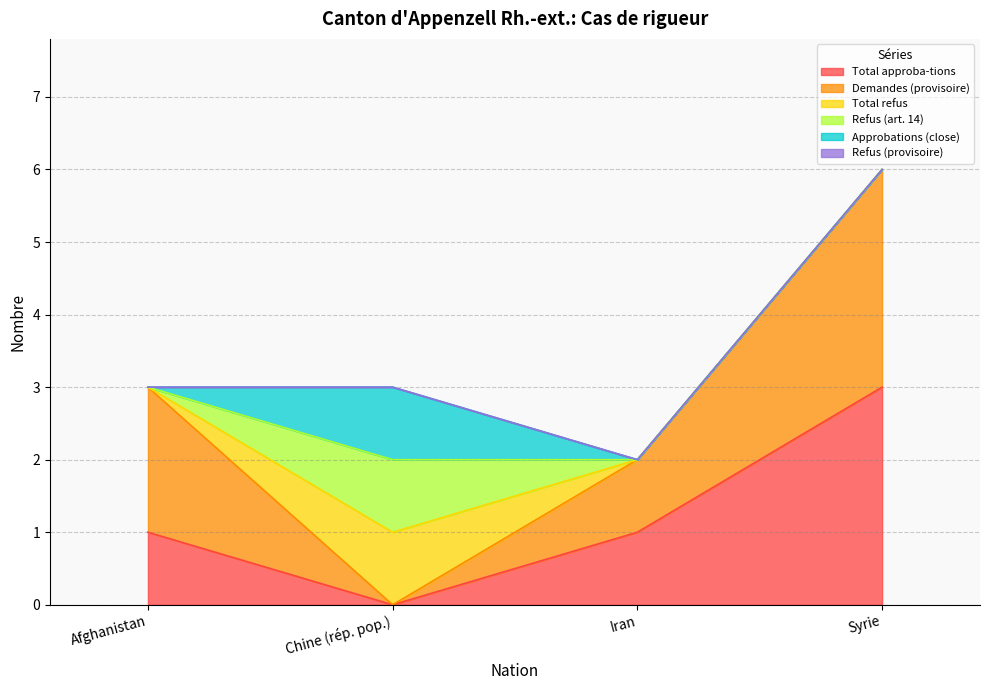

How many positive values does the Total approba-tions series have?

3